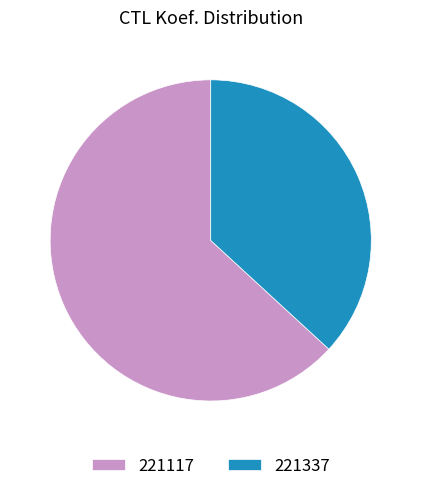

Which category has the biggest portion of the pie?

221117